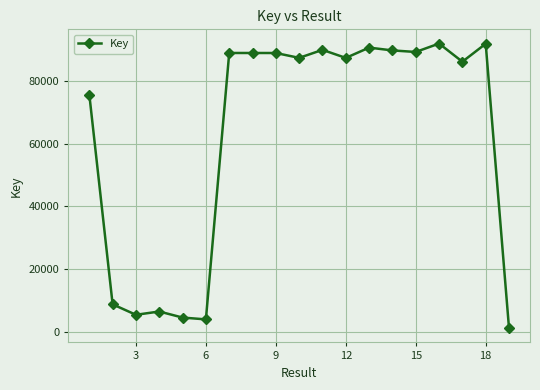

How many lines are shown in the chart?

1